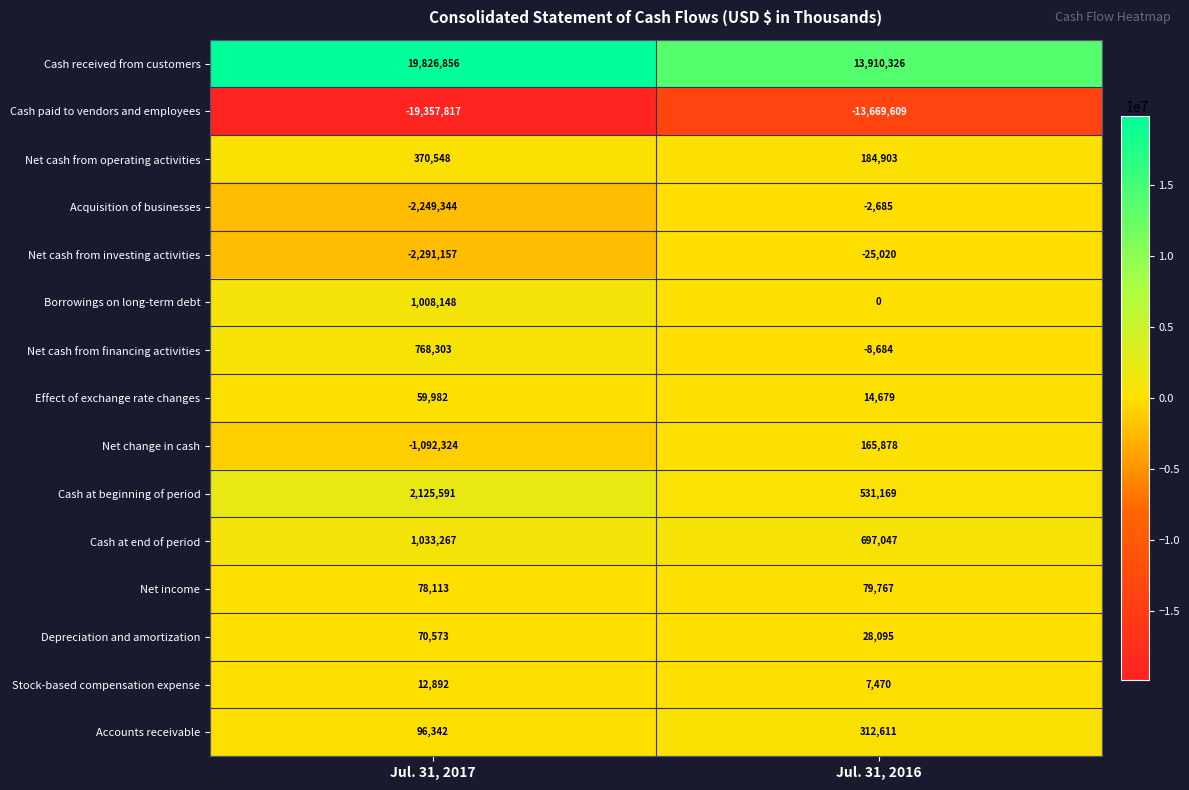

Rank the series by their maximum value, from highest to lowest.

Cash received from customers, Cash at beginning of period, Cash at end of period, Borrowings on long-term debt, Net cash from financing activities, Net cash from operating activities, Accounts receivable, Net change in cash, Net income, Depreciation and amortization, Effect of exchange rate changes, Stock-based compensation expense, Acquisition of businesses, Net cash from investing activities, Cash paid to vendors and employees